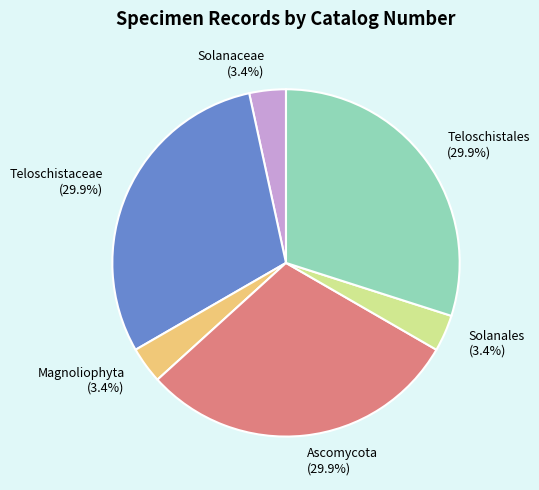

What percentage is NOT represented by Solanaceae?

96.6%